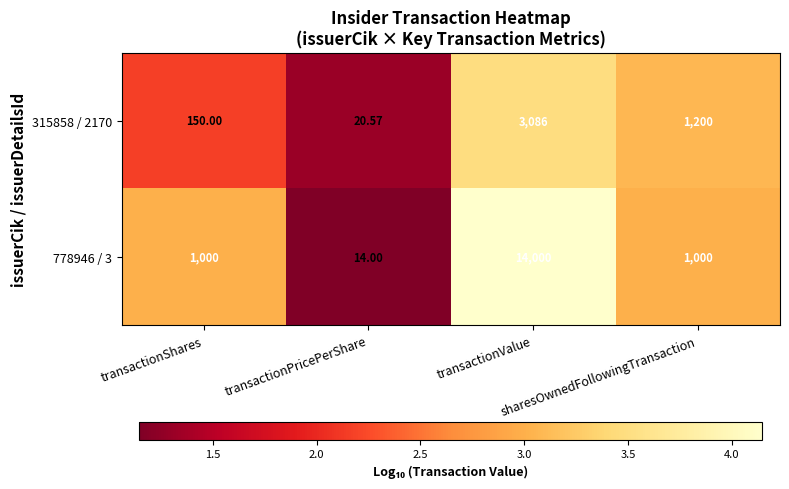

Count the number of data series in this chart.

2